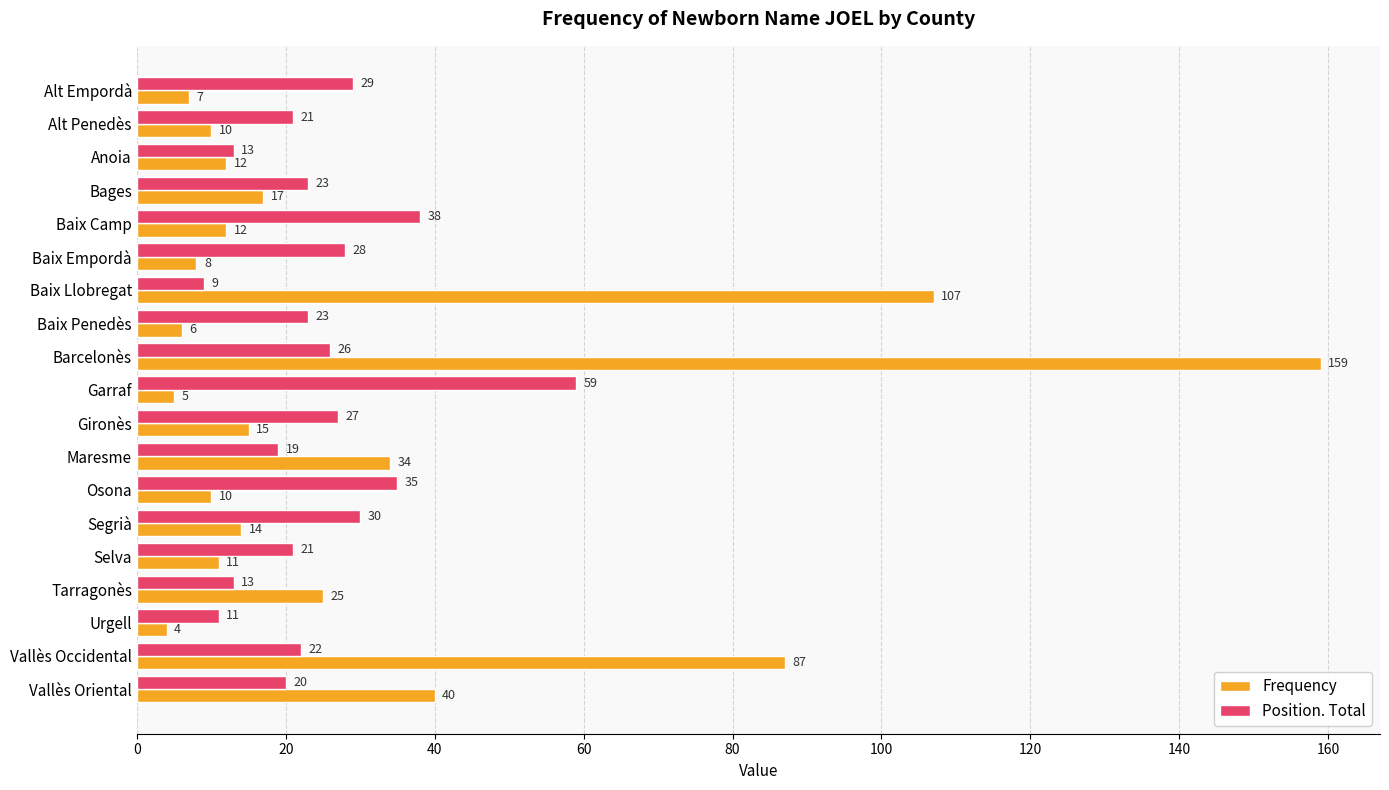

Which series has the largest range (max minus min)?

Frequency